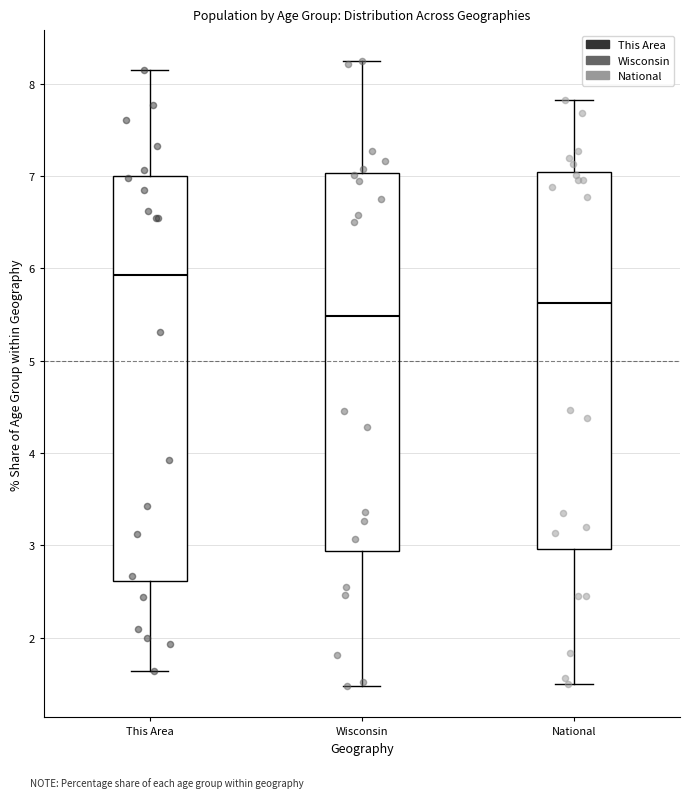

Where does the median line of the box for This Area sit on the y-axis? The values are not printed on the chart, so give them approximately, as read against the axis.

5.9